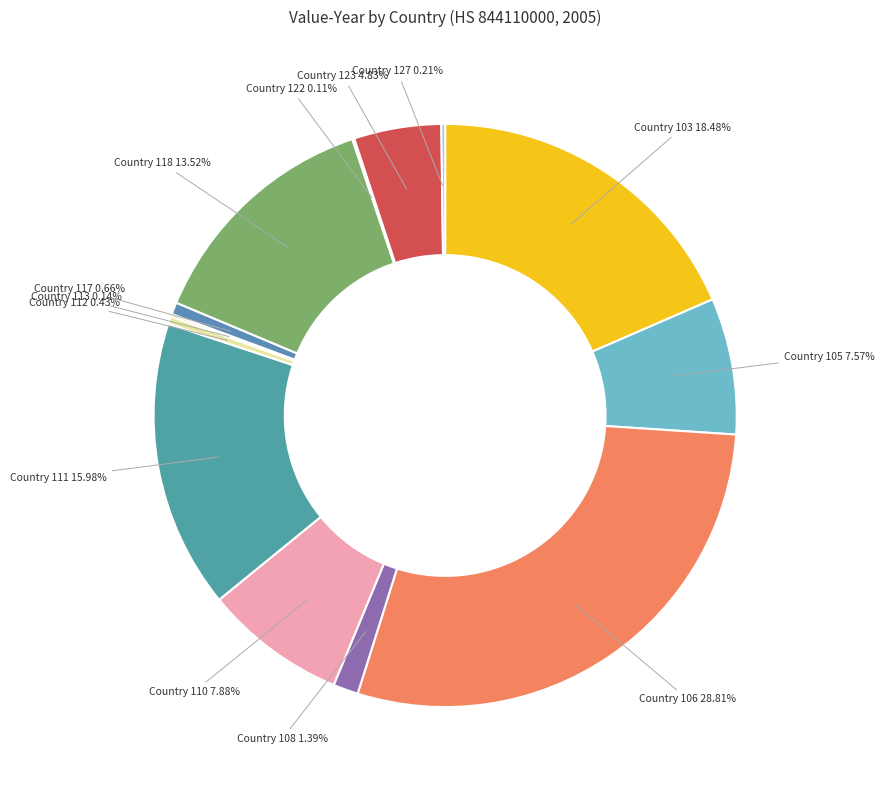

To the nearest percent, what is the average slice percentage?

8%